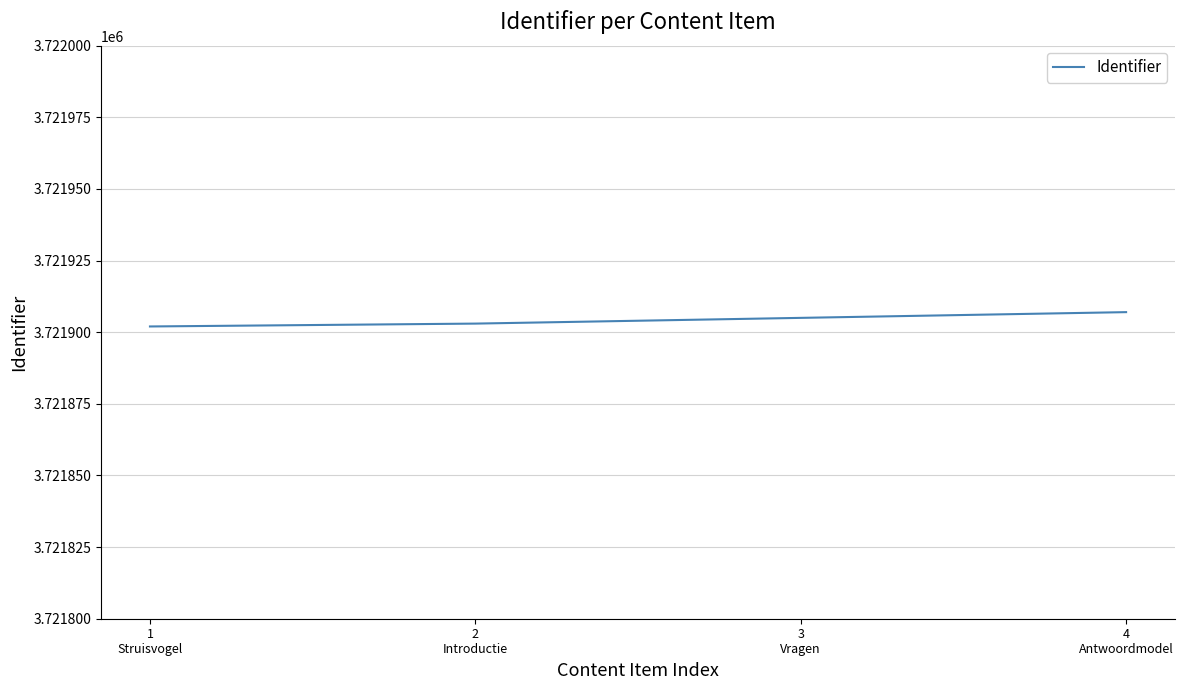

What is the maximum value shown in the chart?

3721907